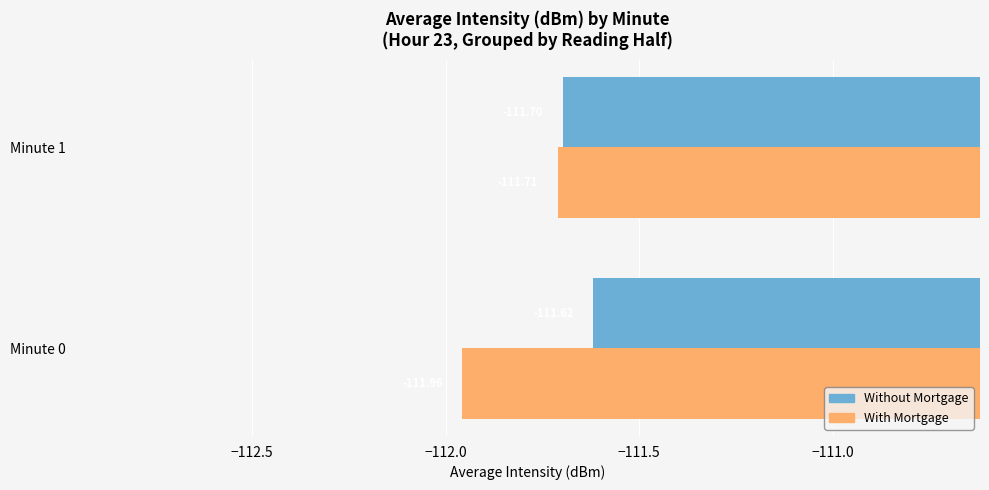

What is the total value across all series at Minute 1?

-223.4